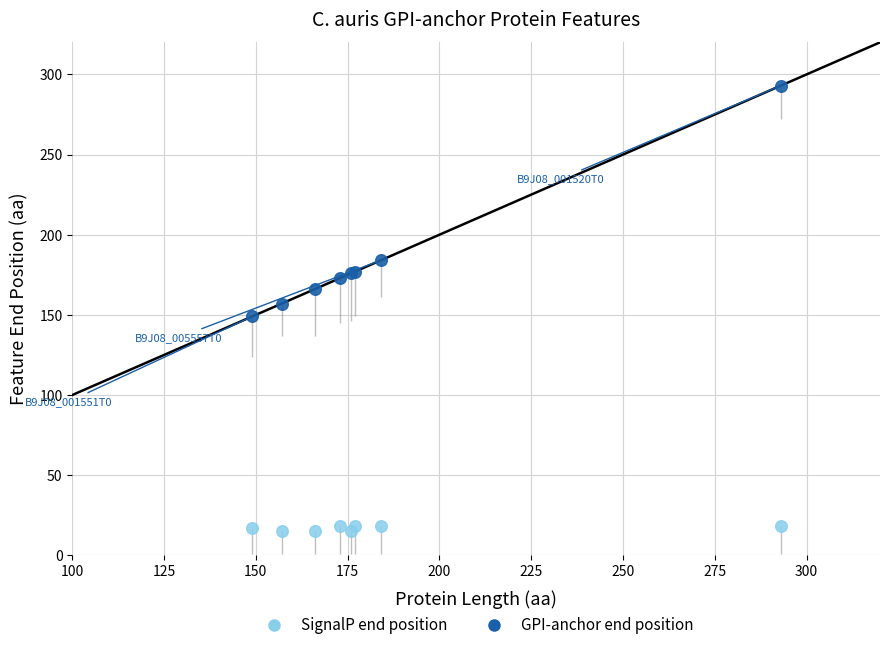

In the GPI-anchor end position series, what Y value is closest to 221?

184